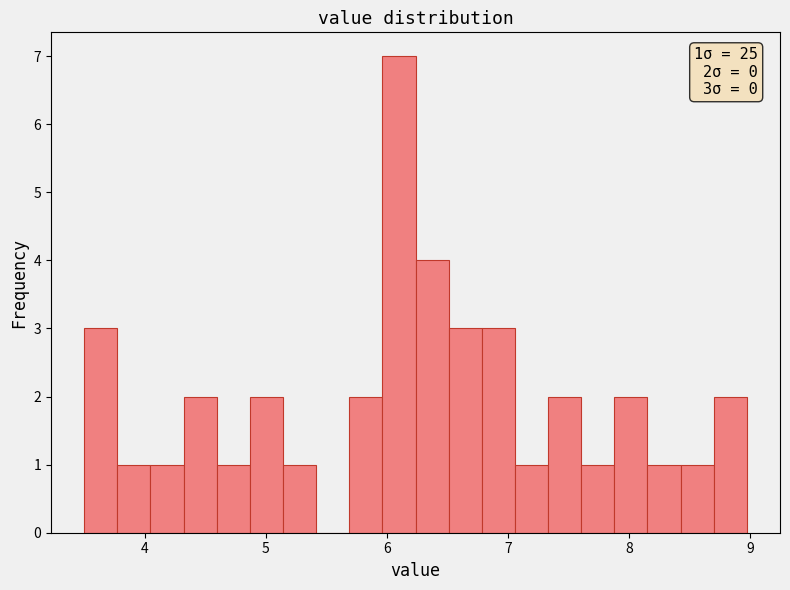

Around what value on the x-axis is the tallest bar? Give the approximate position of its centre, as read against the axis.

6.1